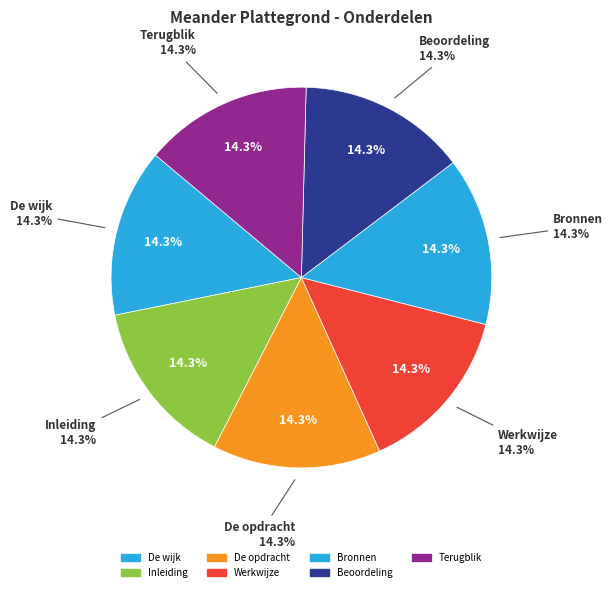

Is there any slice that represents more than half of the pie?

No